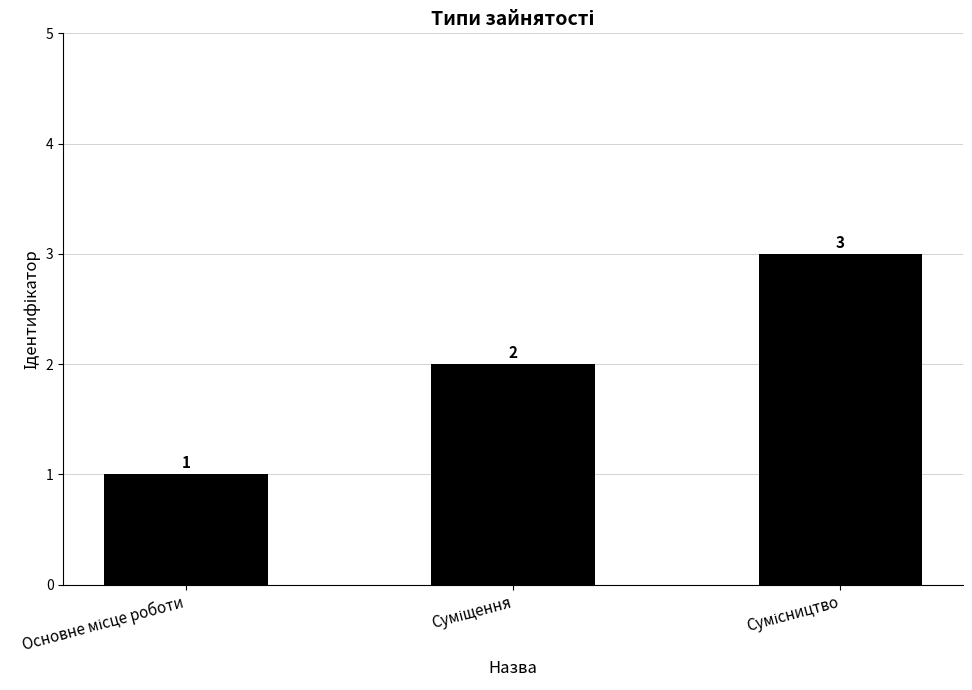

What is the sum of all values?

6